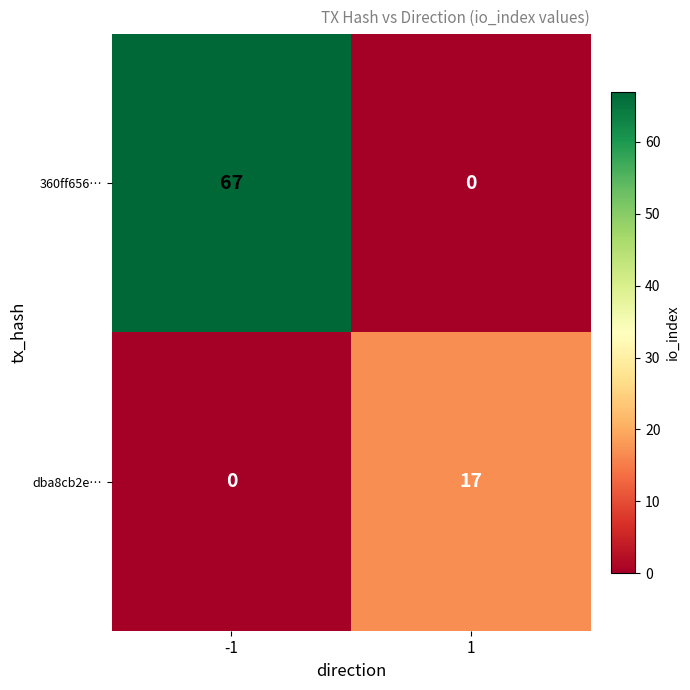

Rank the series at 1 from highest to lowest value.

dba8cb2e…, 360ff656…